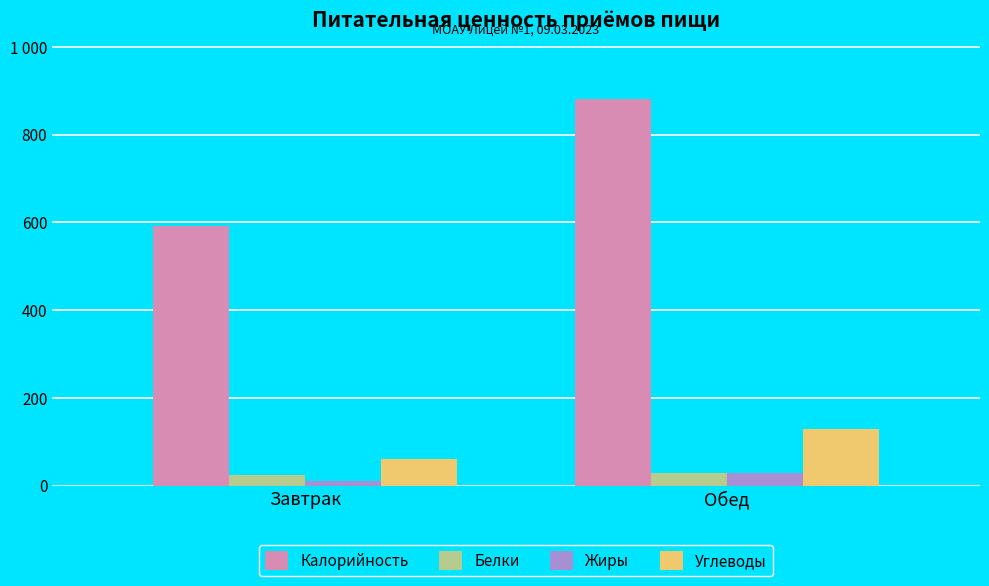

At which category is the sum across all series the highest?

Обед